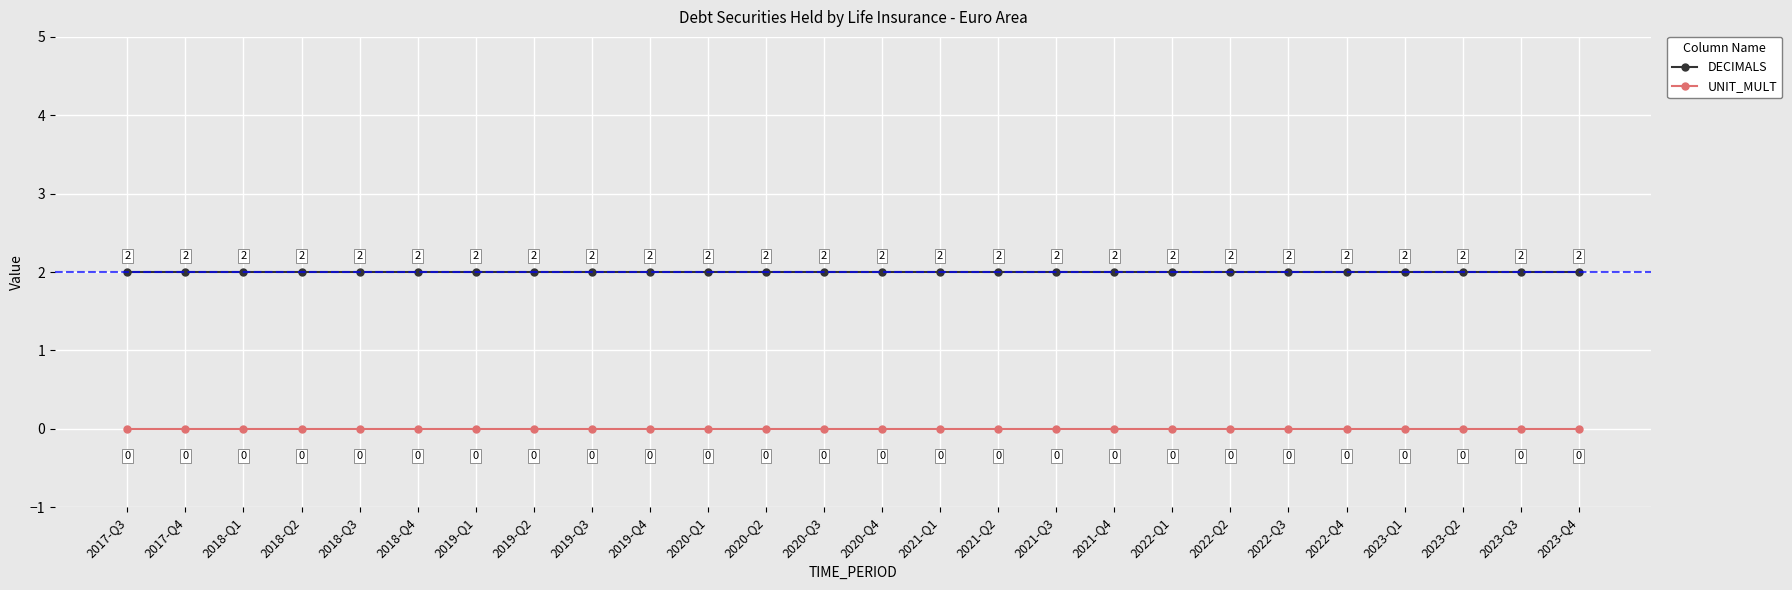

Rank the series by their average value, from lowest to highest.

UNIT_MULT, DECIMALS